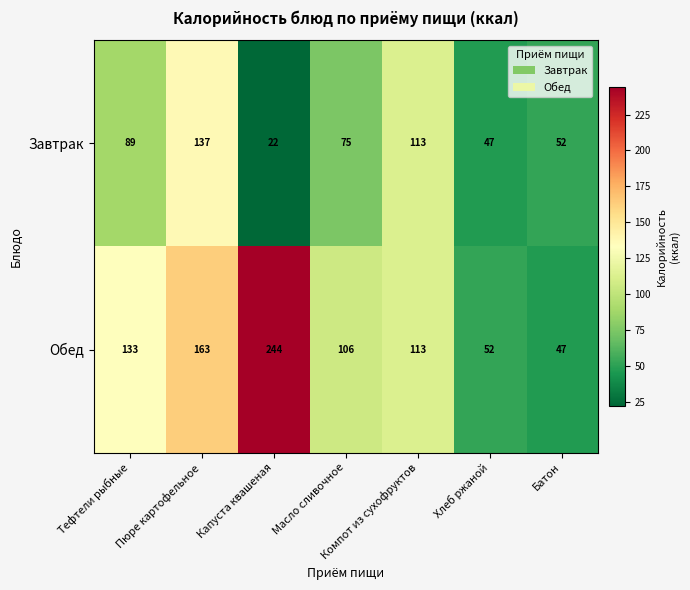

What is the difference between the maximum and minimum values in the Завтрак series?

115